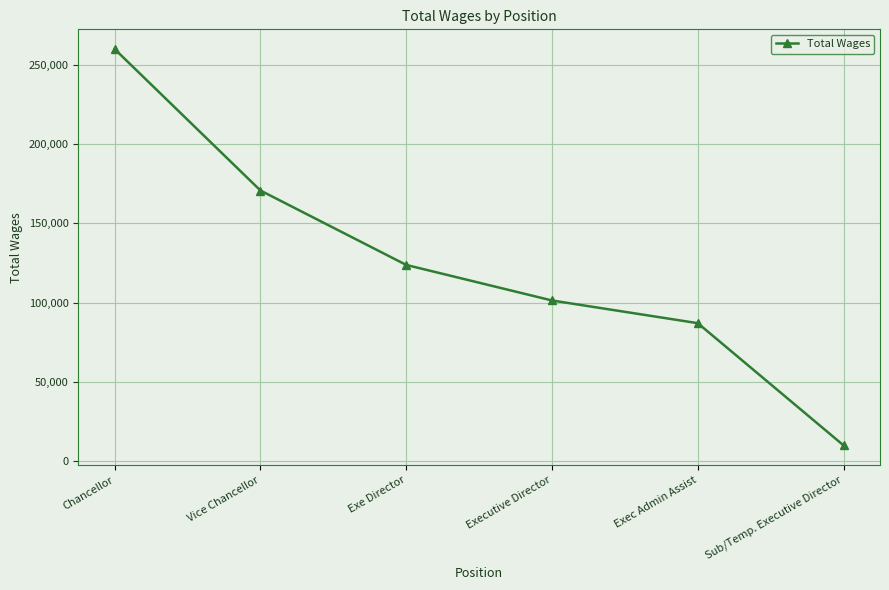

Which label corresponds to the smallest value in the chart?

Sub/Temp. Executive Director